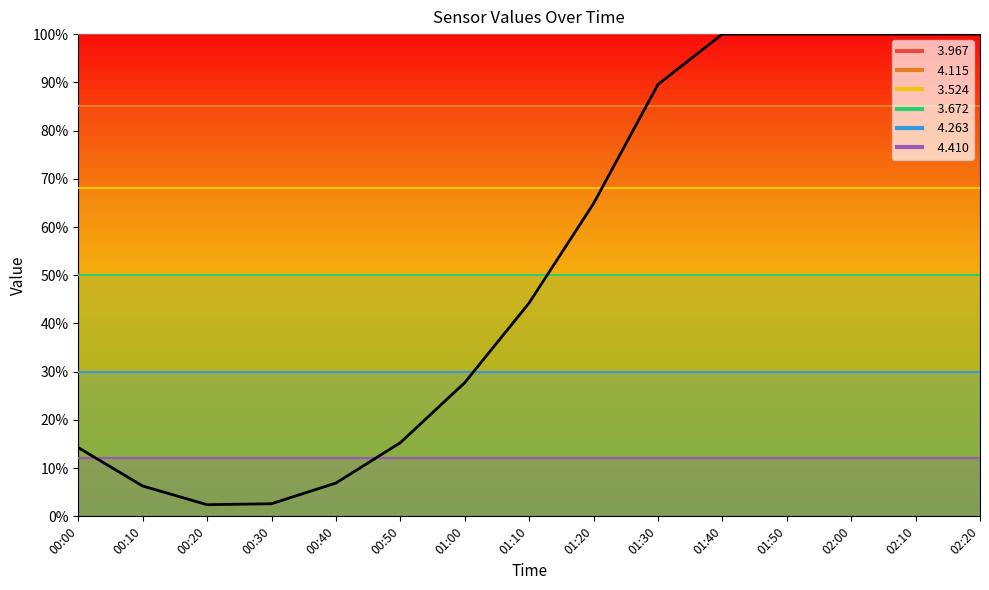

What is the change in value from 00:40 to 01:50?

+93.1